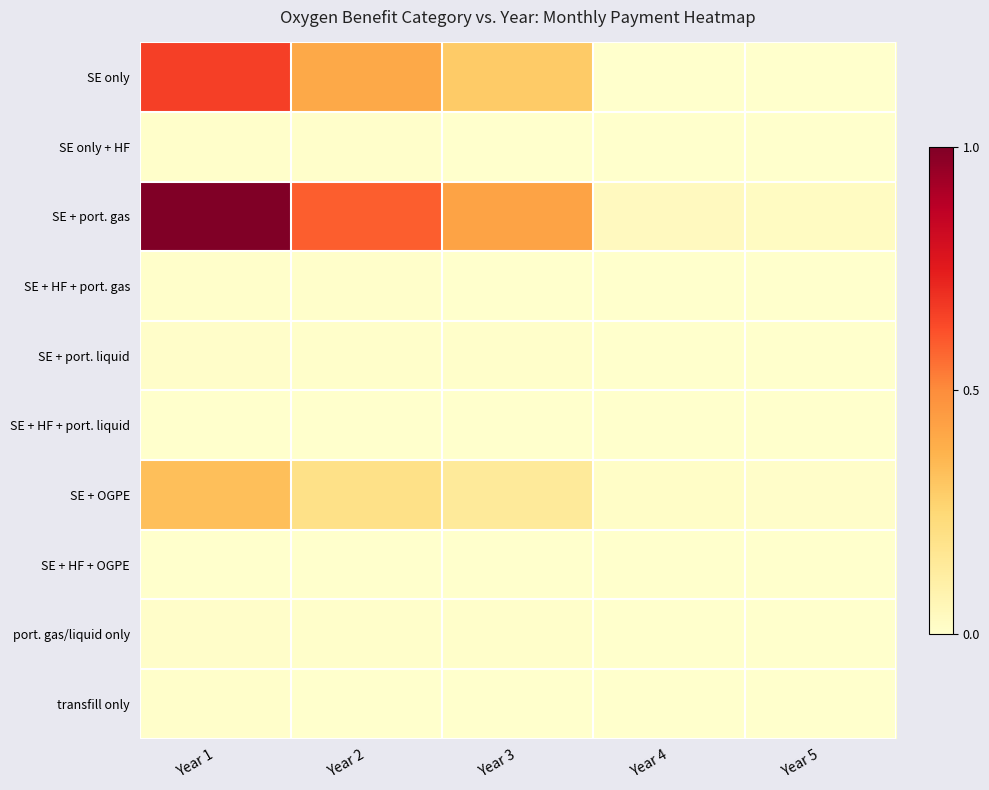

Reading left to right, extract all data points from this chart.

SE only: Year 1=0.7	Year 2=0.4	Year 3=0.3	Year 4=0.0	Year 5=0.0
SE only + HF: Year 1=0.0	Year 2=0.0	Year 3=0.0	Year 4=0.0	Year 5=0.0
SE + port. gas: Year 1=1.0	Year 2=0.6	Year 3=0.4	Year 4=0.0	Year 5=0.0
SE + HF + port. gas: Year 1=0.0	Year 2=0.0	Year 3=0.0	Year 4=0.0	Year 5=0.0
SE + port. liquid: Year 1=0.0	Year 2=0.0	Year 3=0.0	Year 4=0.0	Year 5=0.0
SE + HF + port. liquid: Year 1=0.0	Year 2=0.0	Year 3=0.0	Year 4=0.0	Year 5=0.0
SE + OGPE: Year 1=0.3	Year 2=0.2	Year 3=0.1	Year 4=0.0	Year 5=0.0
SE + HF + OGPE: Year 1=0.0	Year 2=0.0	Year 3=0.0	Year 4=0.0	Year 5=0.0
port. gas/liquid only: Year 1=0.0	Year 2=0.0	Year 3=0.0	Year 4=0.0	Year 5=0.0
transfill only: Year 1=0.0	Year 2=0.0	Year 3=0.0	Year 4=0.0	Year 5=0.0